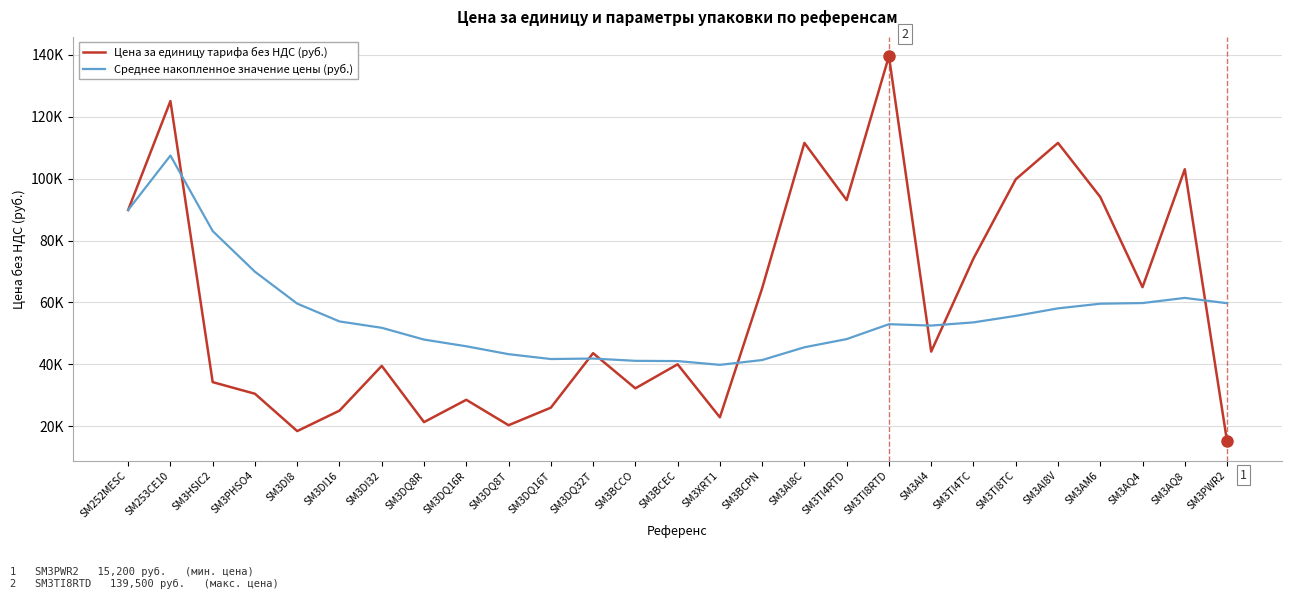

What are all the series names shown in the legend?

Цена за единицу тарифа без НДС (руб.), Среднее накопленное значение цены (руб.)